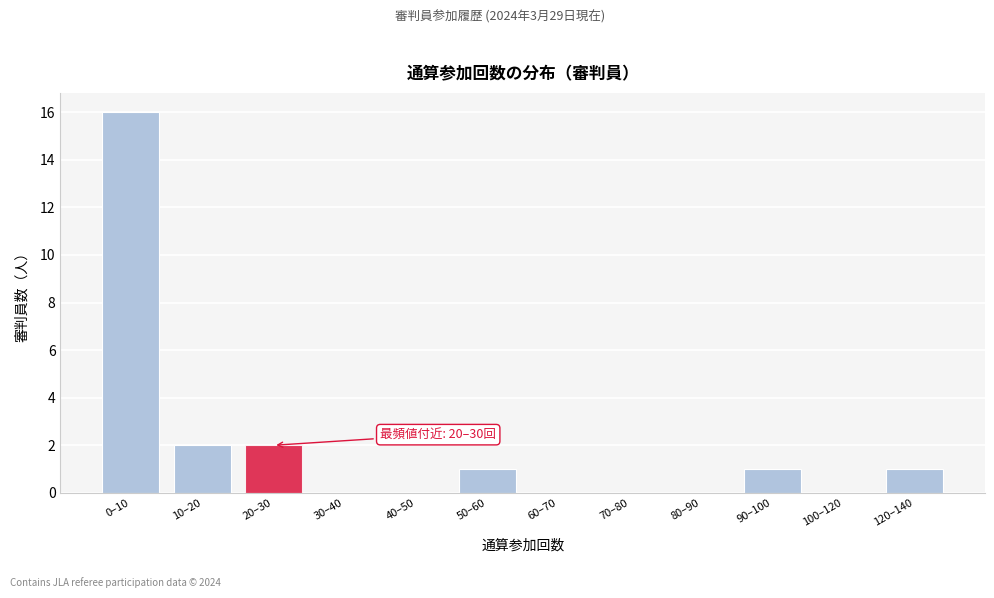

Reading right to left, what are all the values shown in this chart?

120–140=1	100–120=0	90–100=1	80–90=0	70–80=0	60–70=0	50–60=1	40–50=0	30–40=0	20–30=2	10–20=2	0–10=16